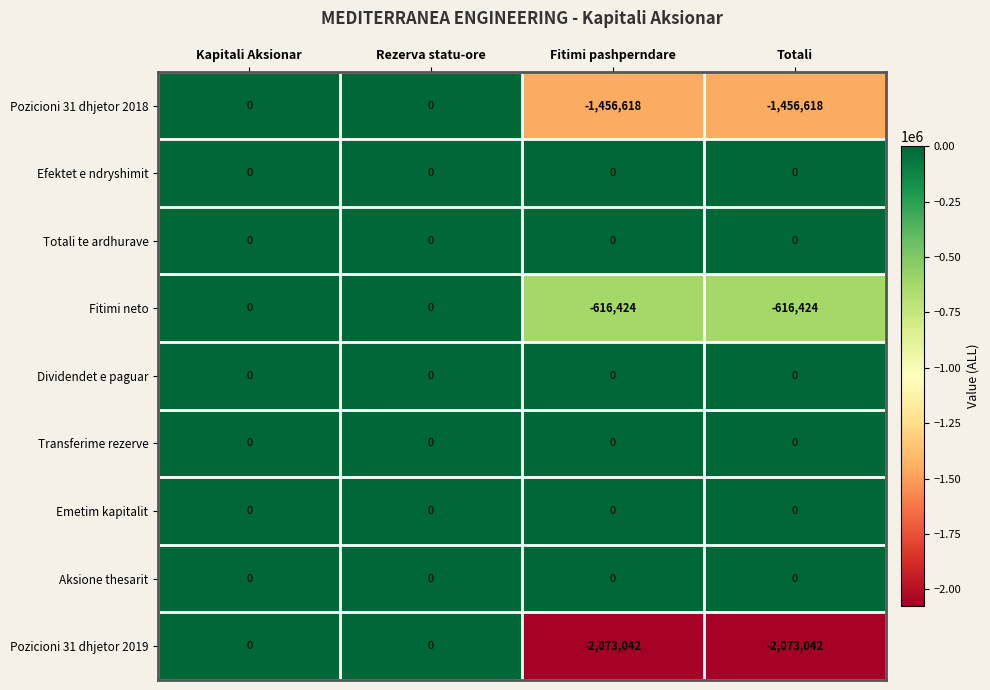

What is the average value of the Pozicioni 31 dhjetor 2019 series?

-1036521